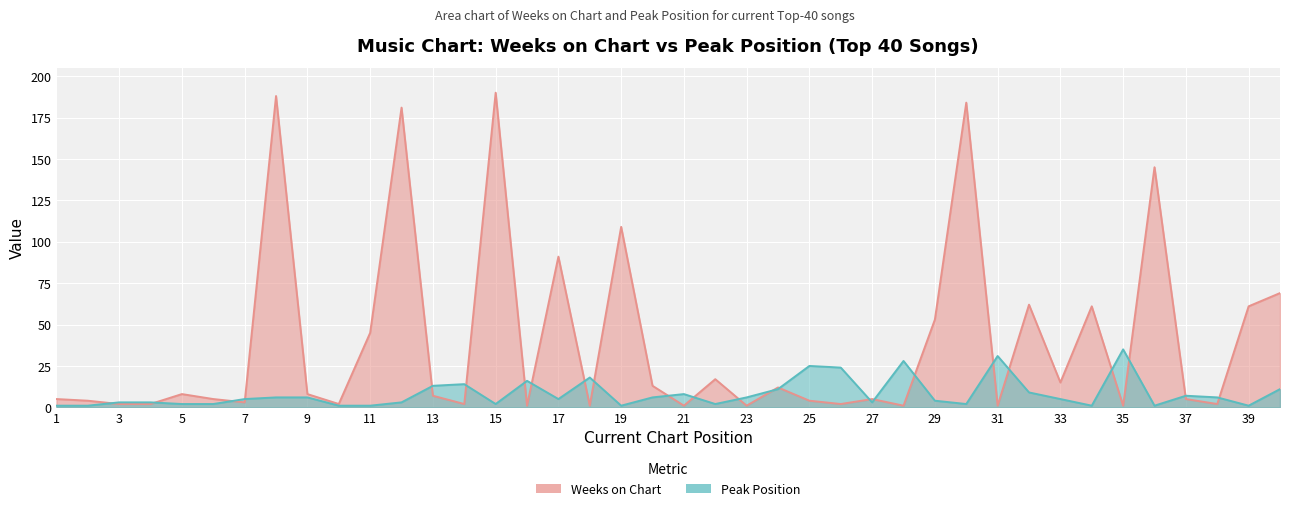

Reading left to right, list all the values displayed in this chart.

Weeks on Chart: 1=5	2=4	3=2	4=2	5=8	6=5	7=3	8=188	9=8	10=2	11=45	12=181	13=7	14=2	15=190	16=1	17=91	18=1	19=109	20=13	21=1	22=17	23=1	24=12	25=4	26=2	27=5	28=1	29=53	30=184	31=1	32=62	33=15	34=61	35=1	36=145	37=5	38=2	39=61	40=69
Peak Position: 1=1	2=1	3=3	4=3	5=2	6=2	7=5	8=6	9=6	10=1	11=1	12=3	13=13	14=14	15=2	16=16	17=5	18=18	19=1	20=6	21=8	22=2	23=6	24=11	25=25	26=24	27=3	28=28	29=4	30=2	31=31	32=9	33=5	34=1	35=35	36=1	37=7	38=6	39=1	40=11